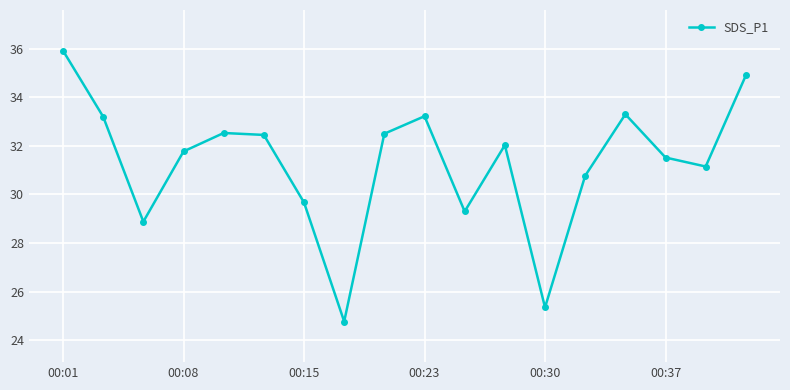

What is the minimum value shown in the chart?

24.8